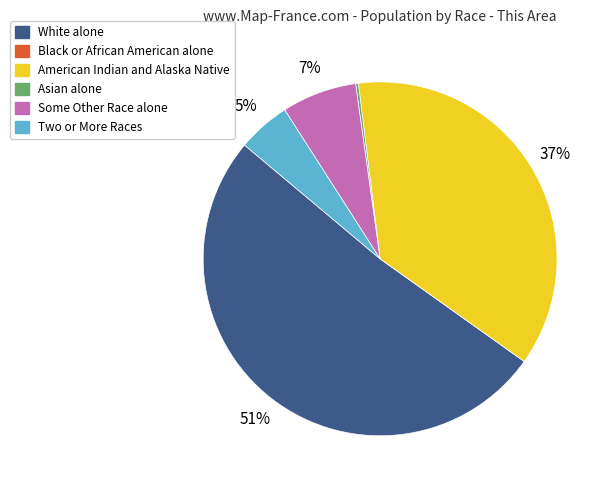

Which category has the biggest portion of the pie?

White alone